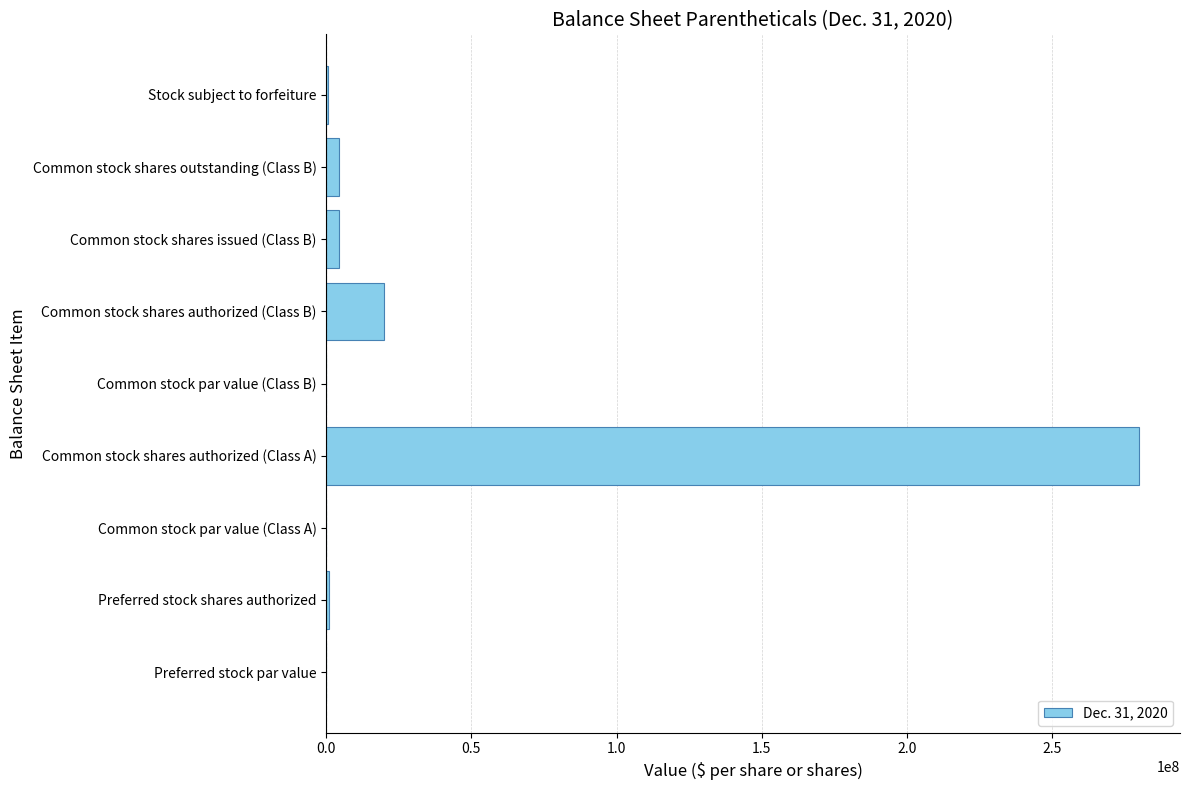

What is the greatest value displayed?

280000000.0